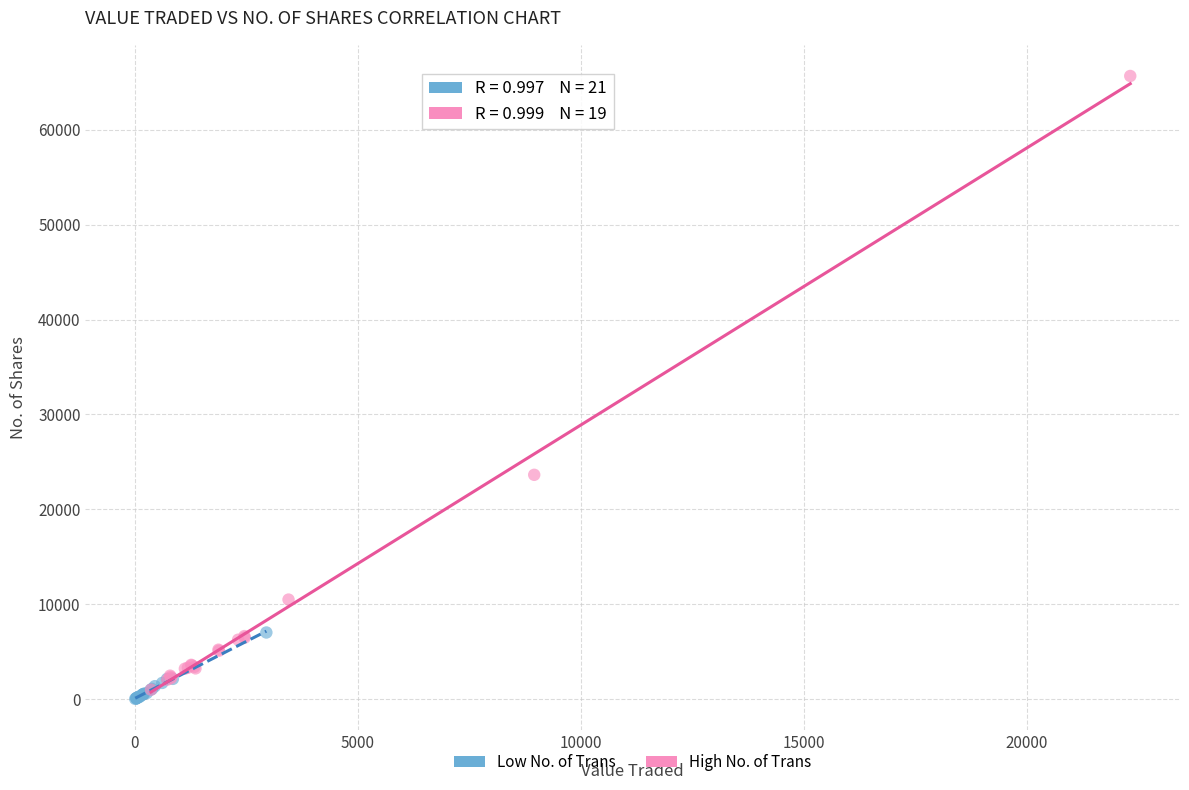

Which series has the widest spread of Y values?

High No. of Trans